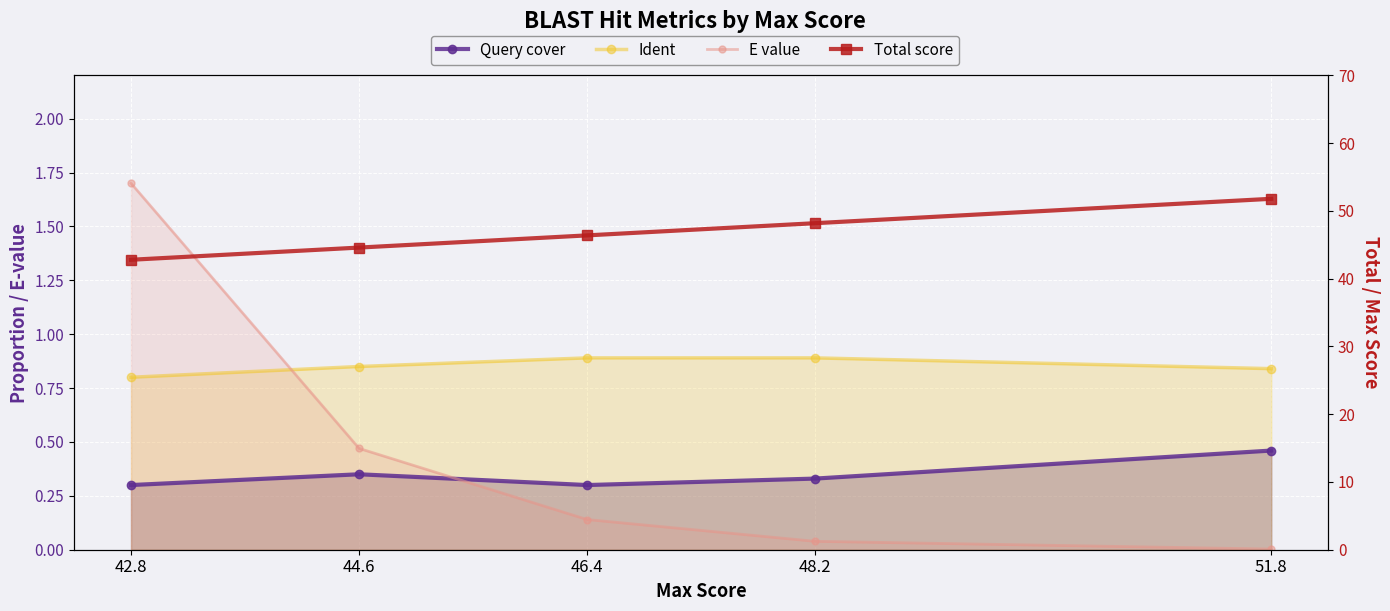

What is the label of the 1st point from the left?

51.8